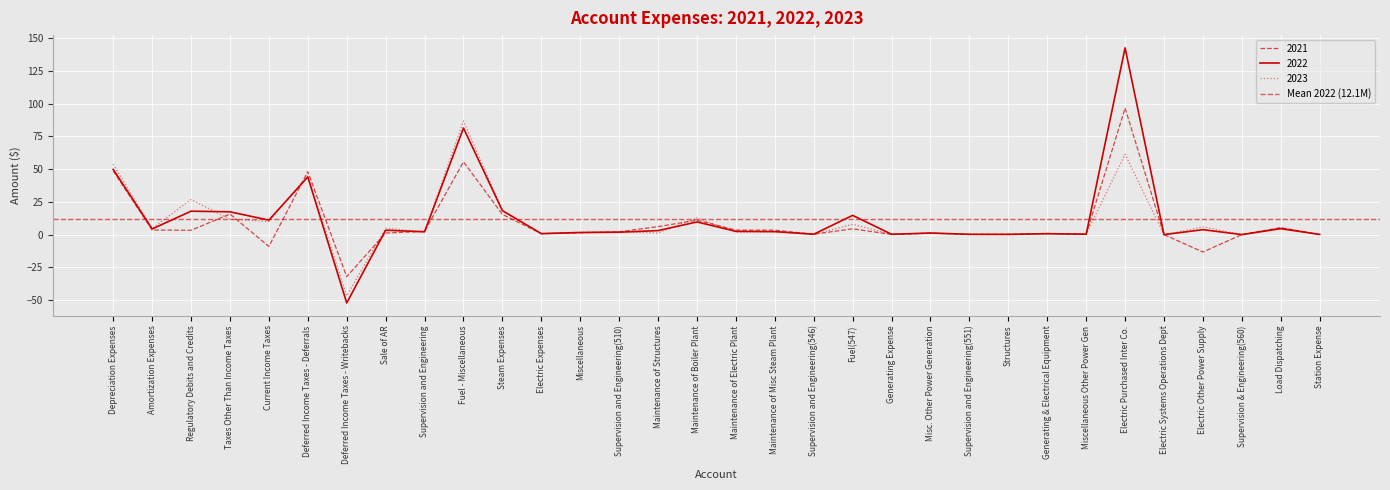

True or false: 2021 has a value of 5.3 at Load Dispatching.

True